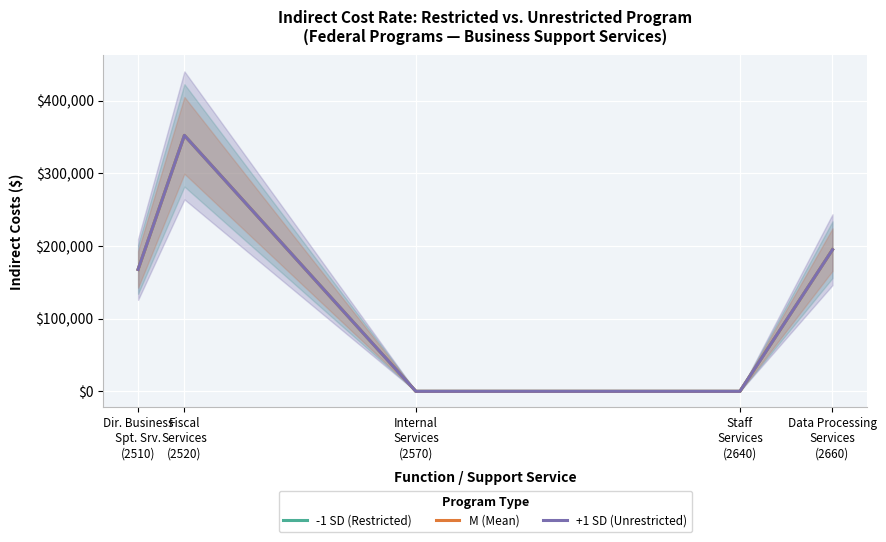

The value of M (Mean) at Fiscal
Services
(2520) is 174610. True or false?

False